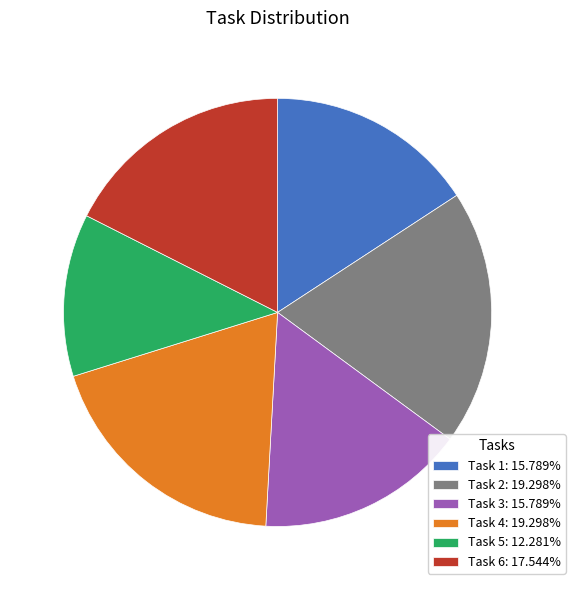

What is the ratio of the value at Task 3: 15.789% to the value at Task 1: 15.789%?

1.0